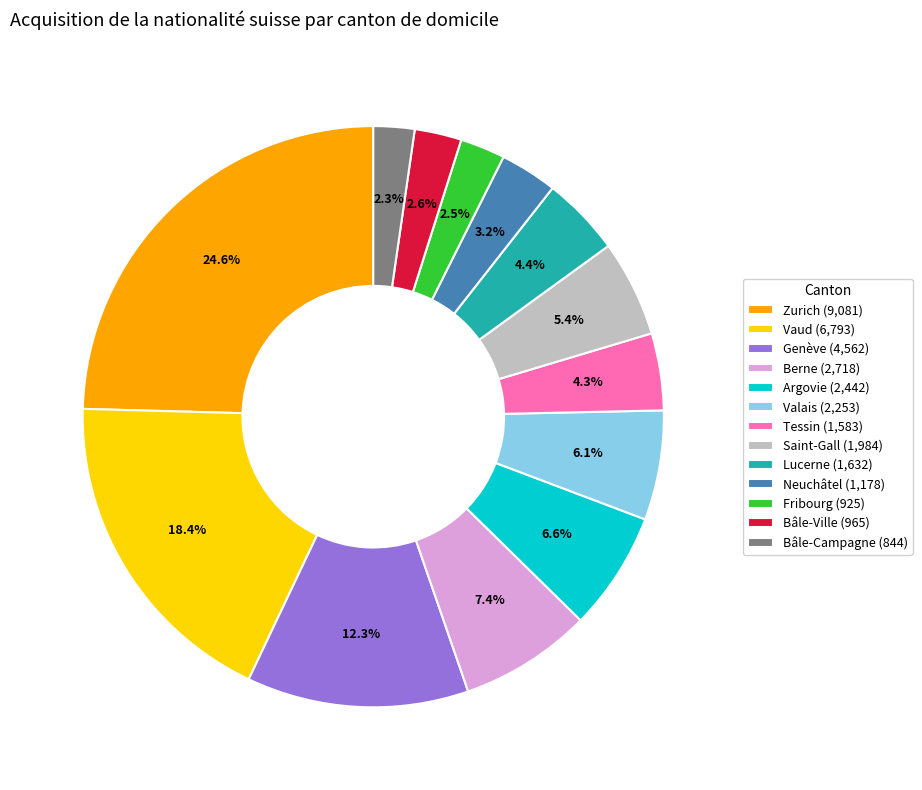

Is there any slice that represents more than half of the pie?

No